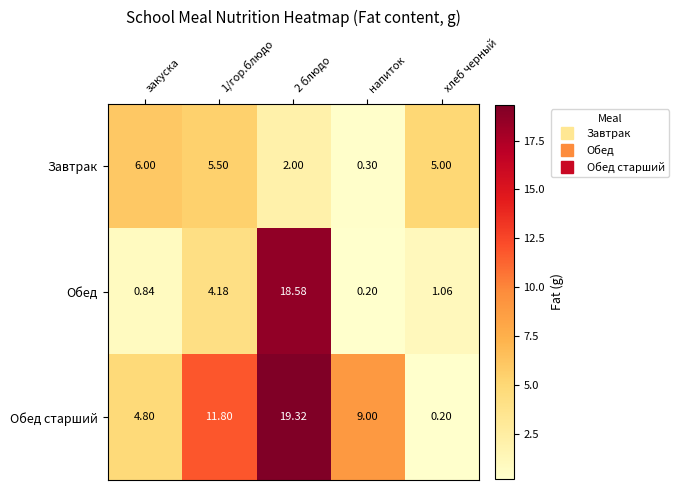

Which series changed the most between напиток and хлеб черный?

Обед старший